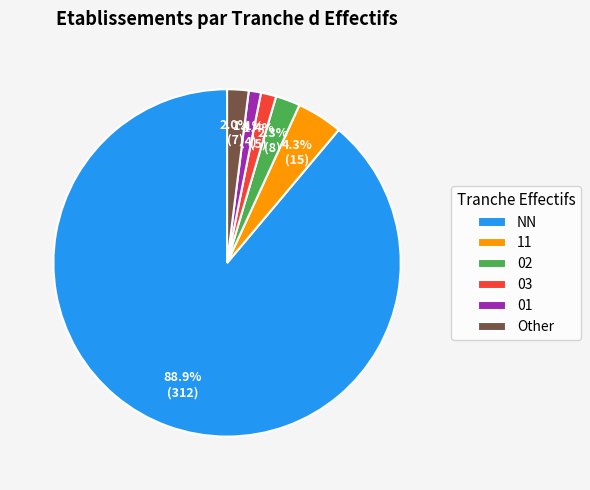

Is the sum of 01 and 11 greater than half?

No